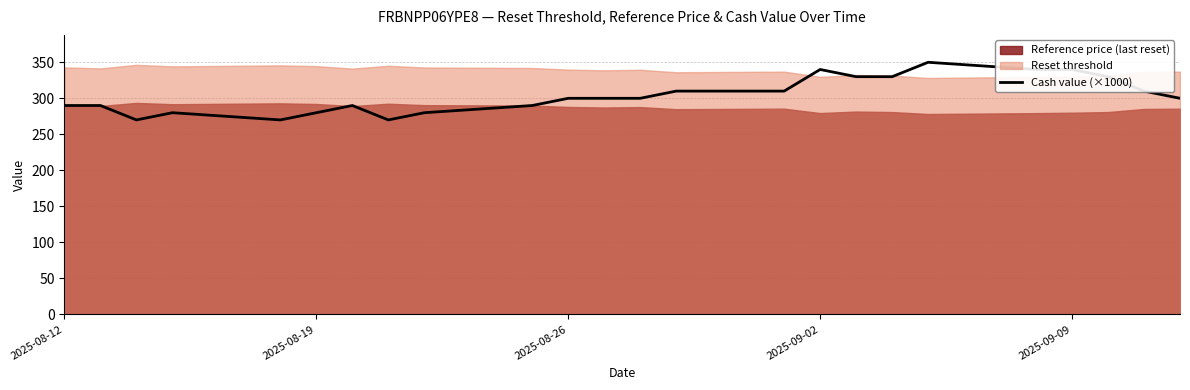

What is the minimum value shown in the chart?

270